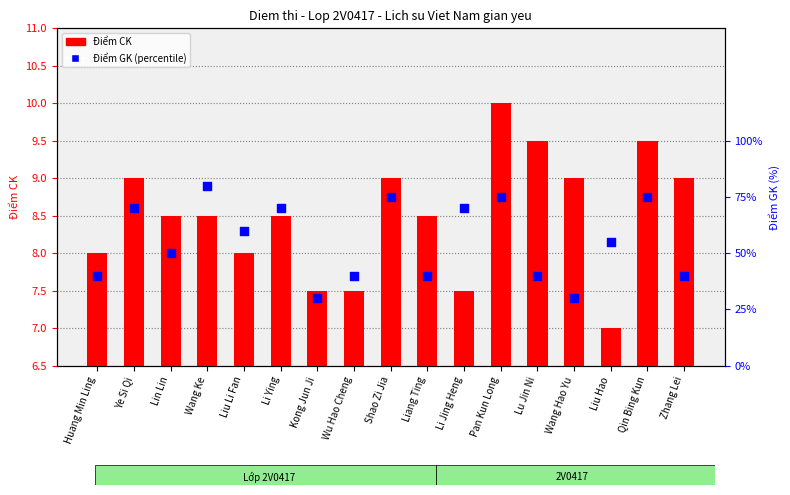

Which series reaches the minimum Y coordinate?

Diem CK